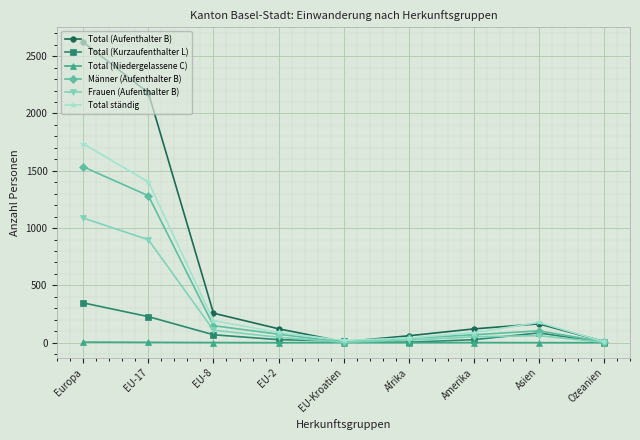

What is the difference between the Männer (Aufenthalter B) values at Amerika and EU-8?

79